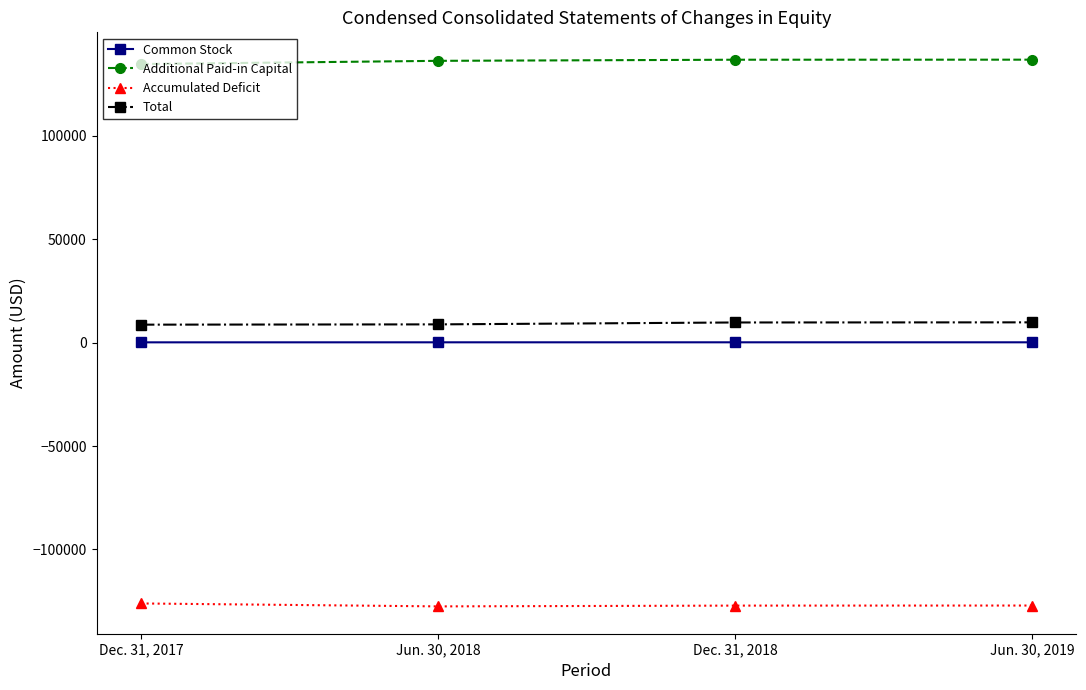

In Accumulated Deficit, how many points are lower than both neighbors (excluding endpoints)?

1